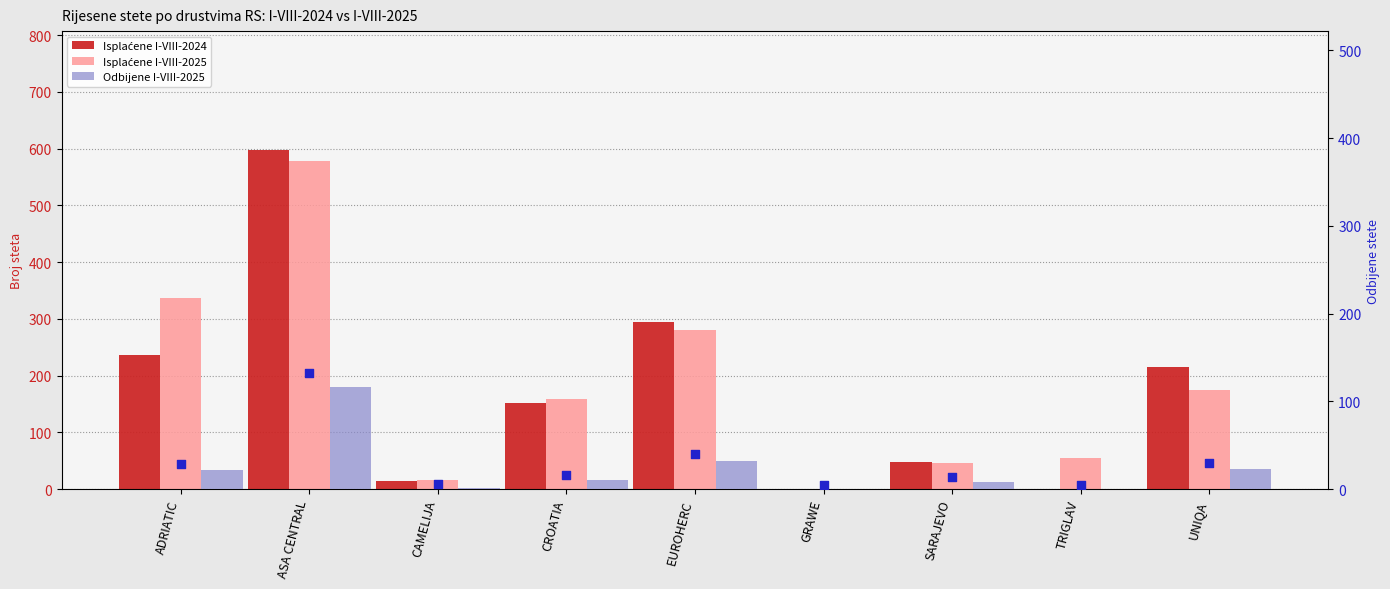

What are all the series names shown in the legend?

Isplaćene I-VIII-2024, Isplaćene I-VIII-2025, Odbijene I-VIII-2025